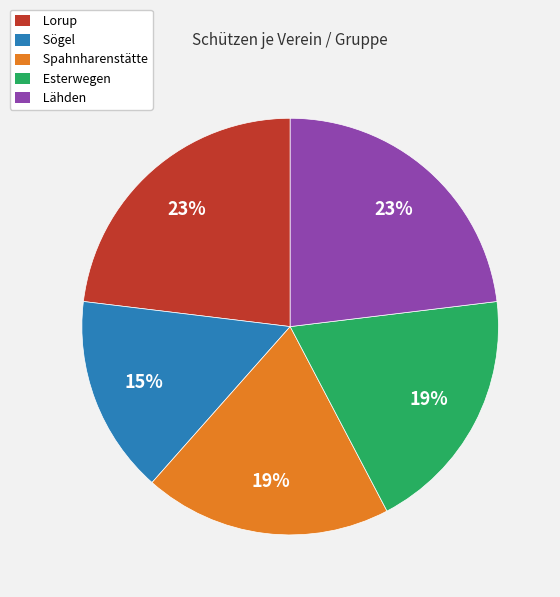

Is the sum of Lähden and Spahnharenstätte greater than half?

No